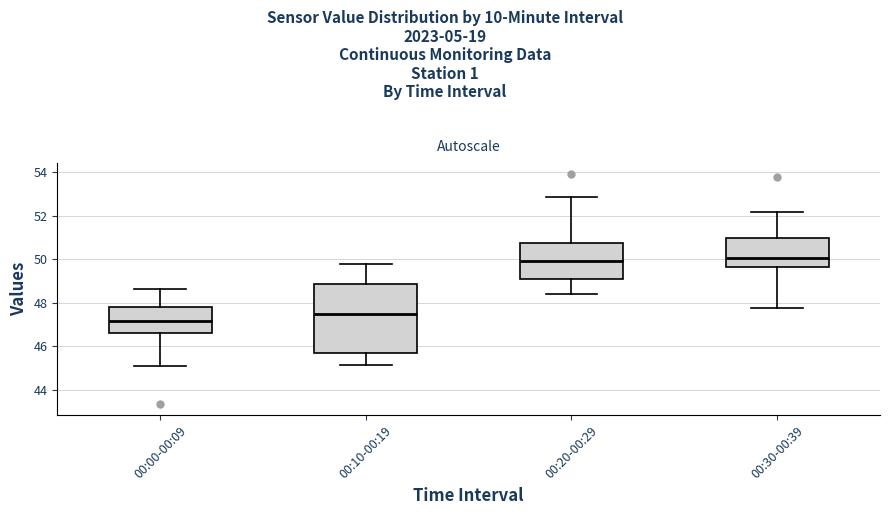

Reading left to right, read every box against the y-axis: the position of its median line, the range the box covers, and the ends of its whiskers. The values are not printed on the chart, so give them approximately, as read against the axis.

00:00-00:09: median 47.2, box 46.6 to 47.8, whiskers 45.2 to 48.6
00:10-00:19: median 47.6, box 45.8 to 48.8, whiskers 45.2 to 49.8
00:20-00:29: median 50.0, box 49.2 to 50.8, whiskers 48.4 to 52.8
00:30-00:39: median 50.0, box 49.6 to 51.0, whiskers 47.8 to 52.2